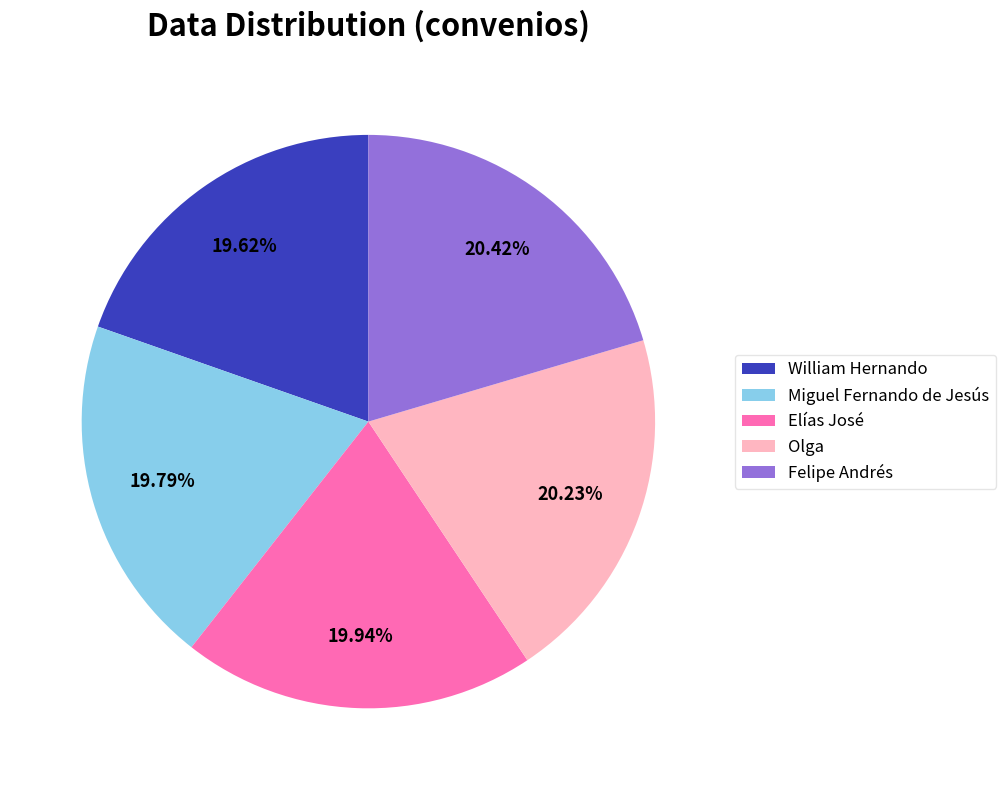

Do Olga and Elías José together represent more than half of the pie?

No